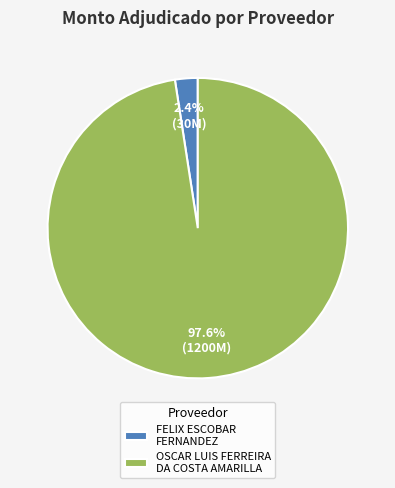

Rank the categories by value from highest to lowest.

OSCAR LUIS FERREIRA DA COSTA AMARILLA, FELIX ESCOBAR FERNANDEZ